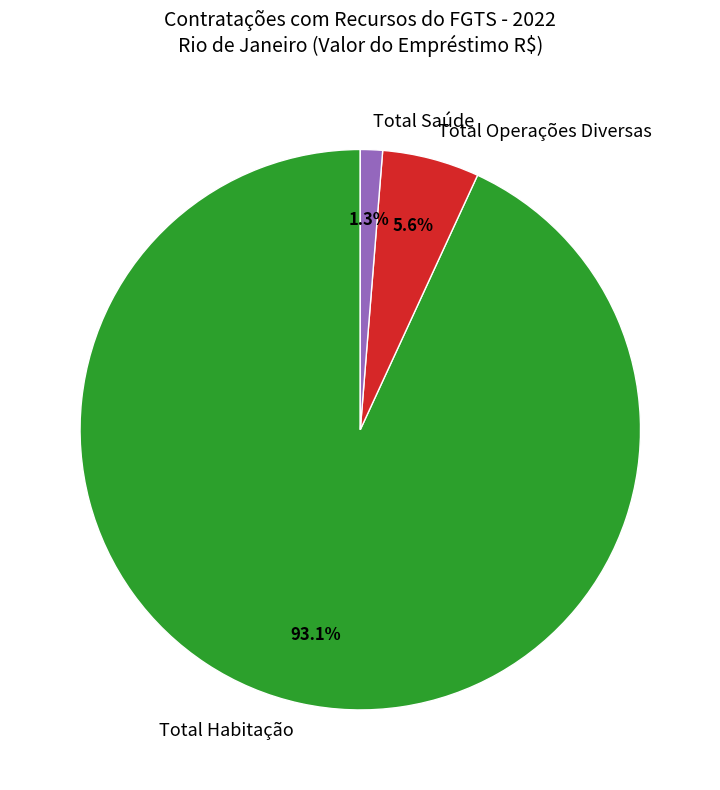

What is the ratio of the value at Total Habitação to the value at Total Operações Diversas?

16.6